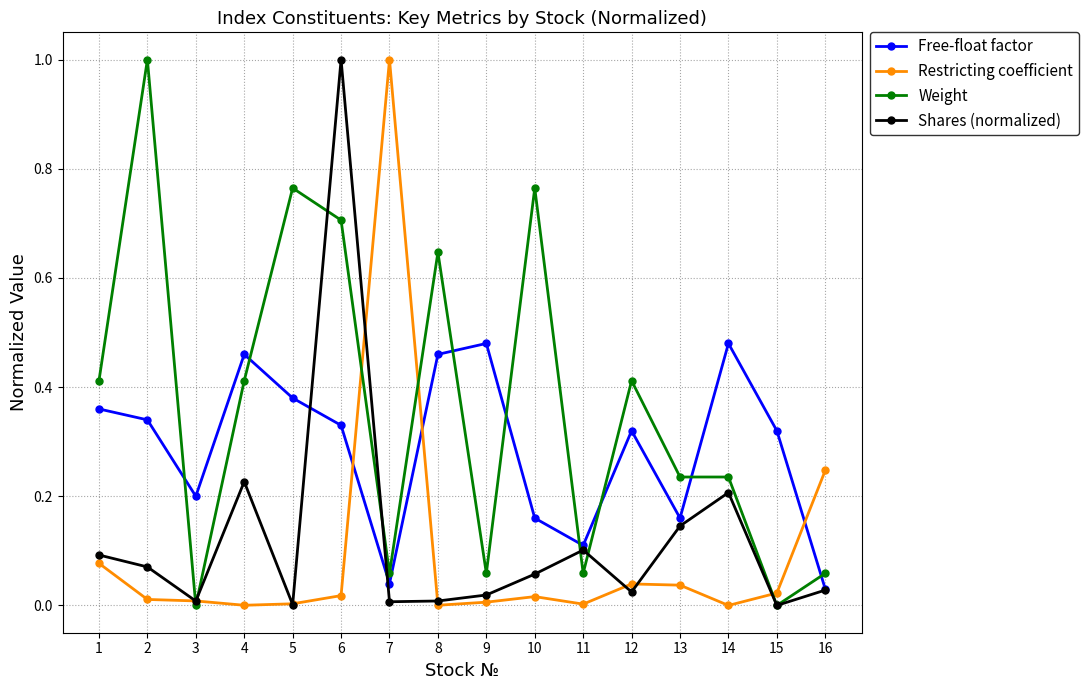

Between 7 and 13, which series saw the biggest shift?

Restricting coefficient